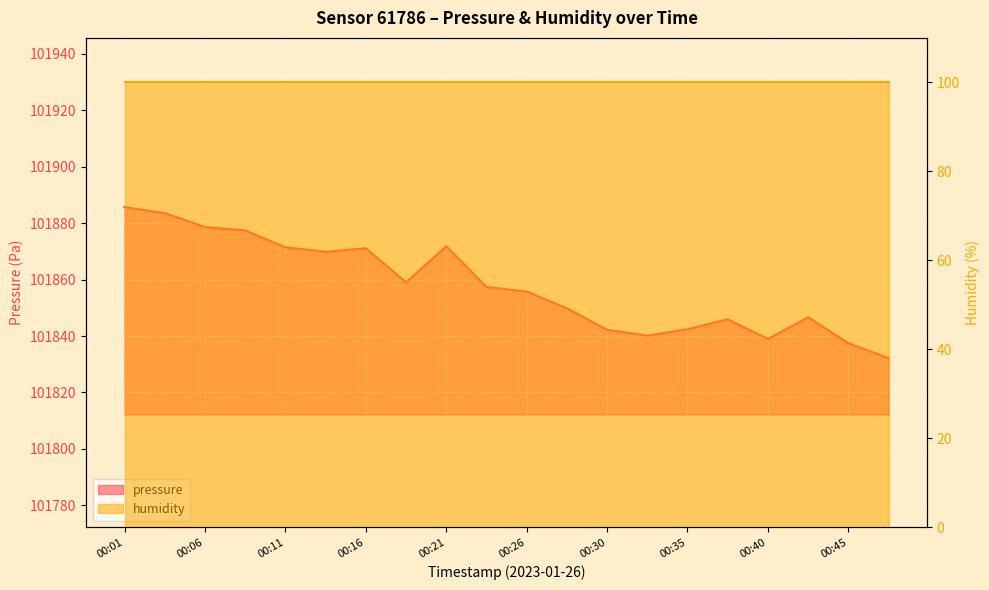

What is the sum of all values?

2037157.9